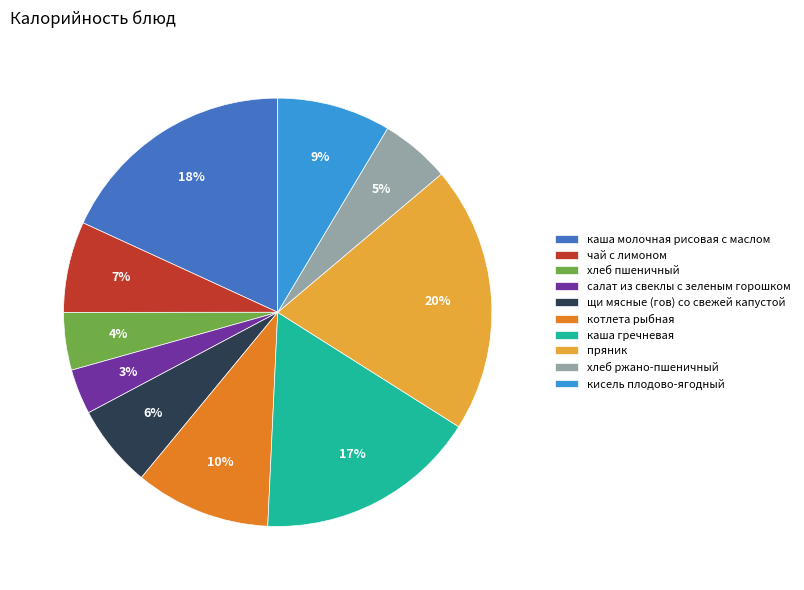

Which has a higher value, хлеб пшеничный or пряник?

пряник